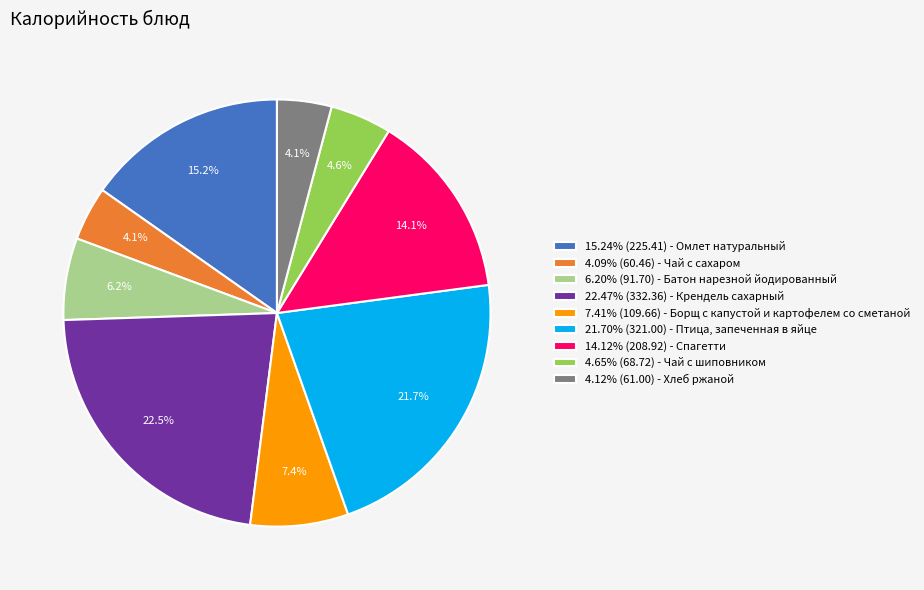

Approximately how many times larger is the value at 22.47% (332.36) - Крендель сахарный compared to 14.12% (208.92) - Спагетти?

1.6